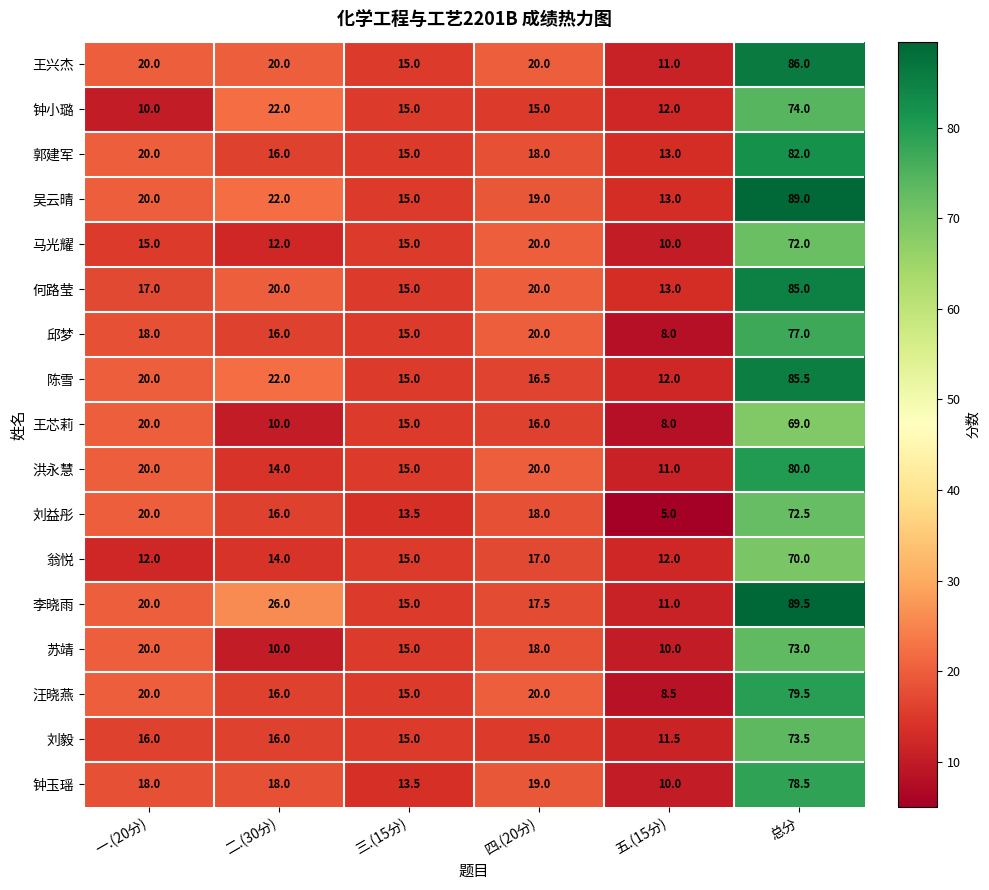

The 汪晓燕 series shows 16.0 at 二.(30分). True or false?

True